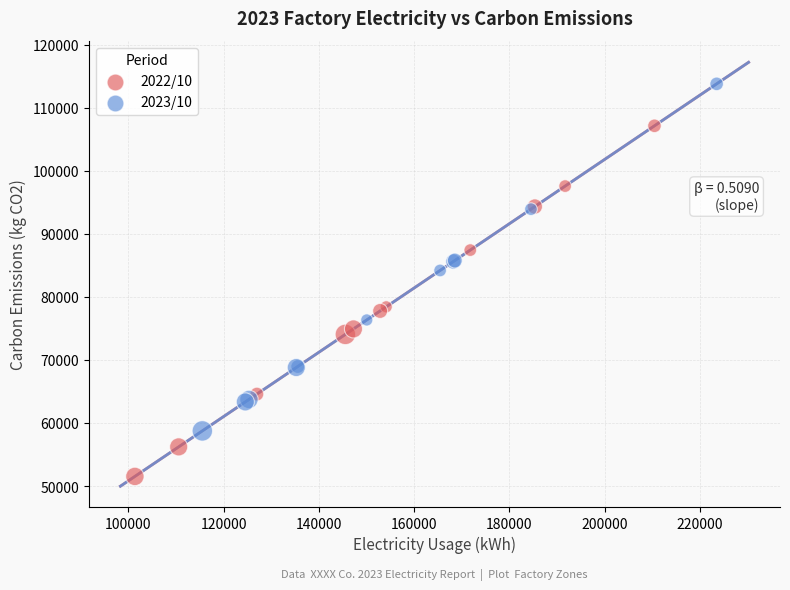

Which series contains the highest Y value?

2023/10